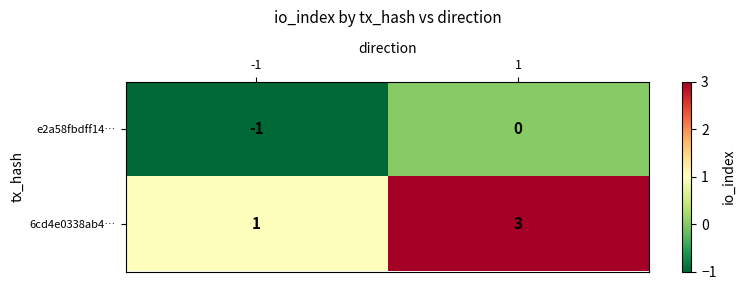

Between -1 and 1, which series saw the biggest shift?

6cd4e0338ab4…